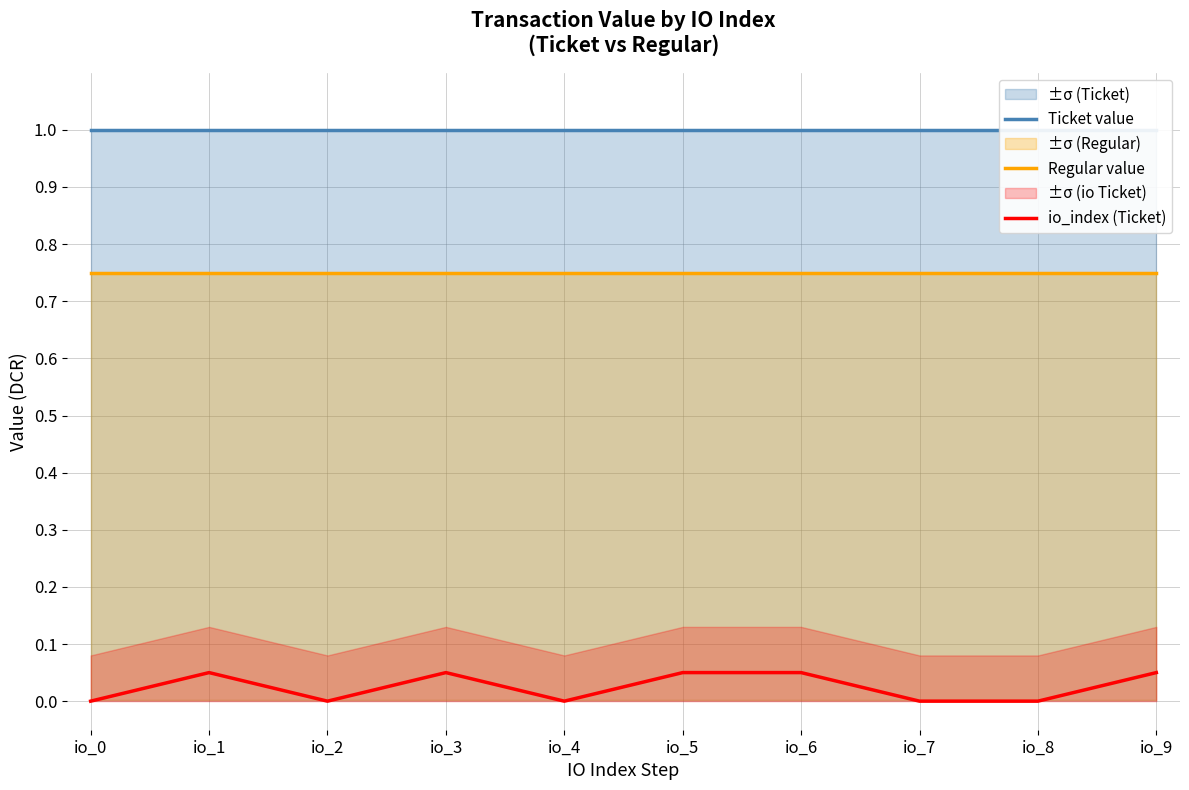

Which category has the highest value in the Regular value series?

io_0